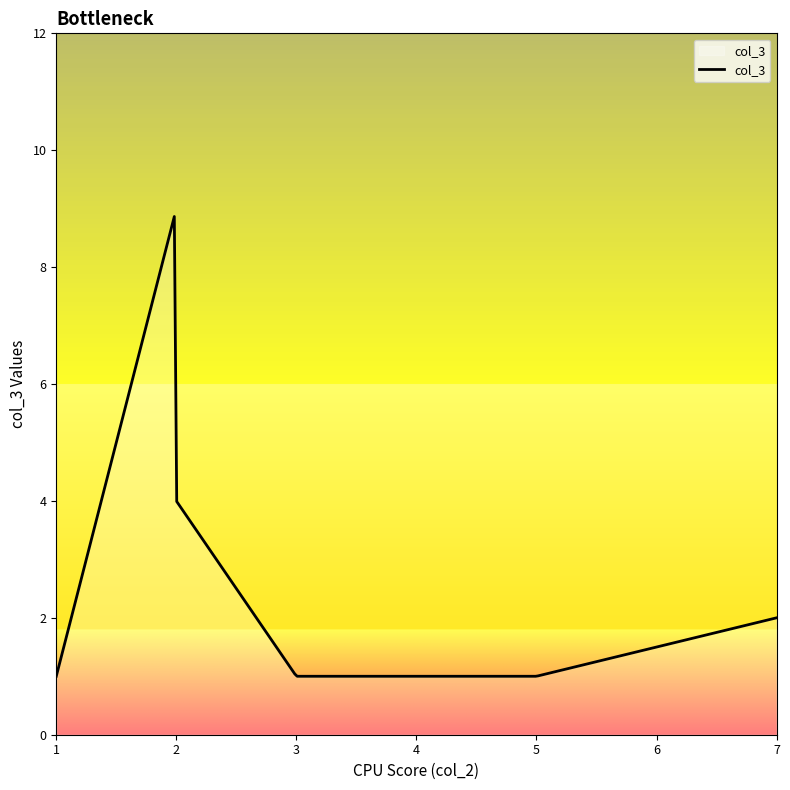

What is the greatest value displayed?

8.9